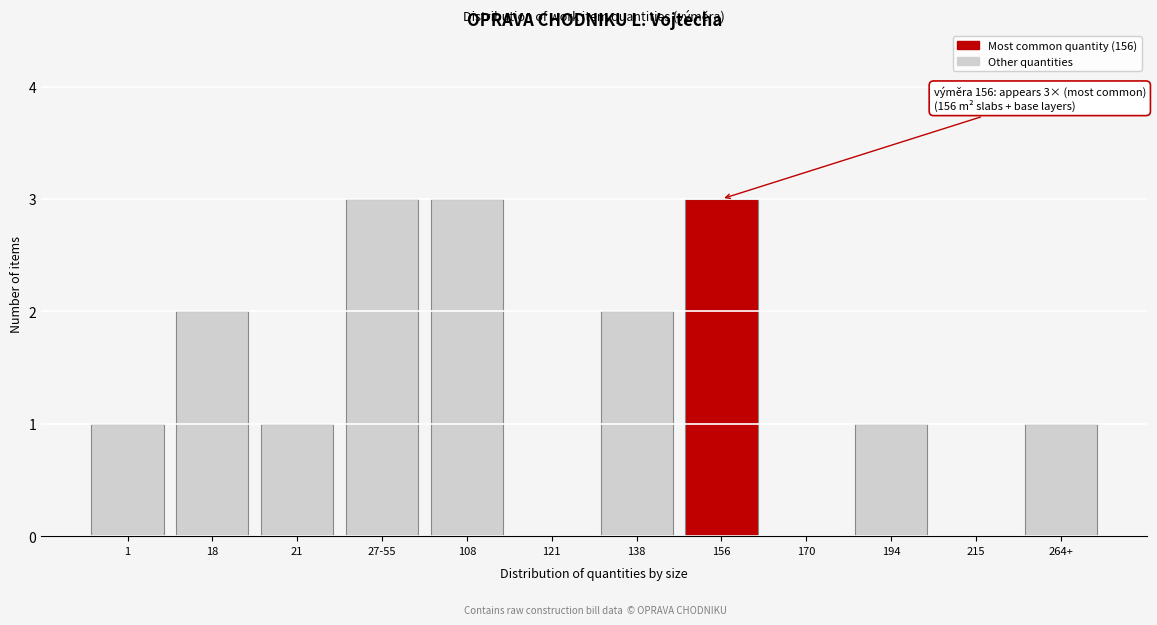

Reading right to left, extract all data points from this chart.

264+=1	215=0	194=1	170=0	156=3	138=2	121=0	108=3	27-55=3	21=1	18=2	1=1